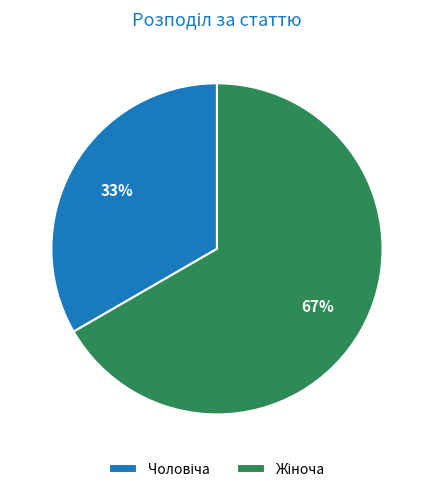

To the nearest percent, what is the average slice percentage?

50%